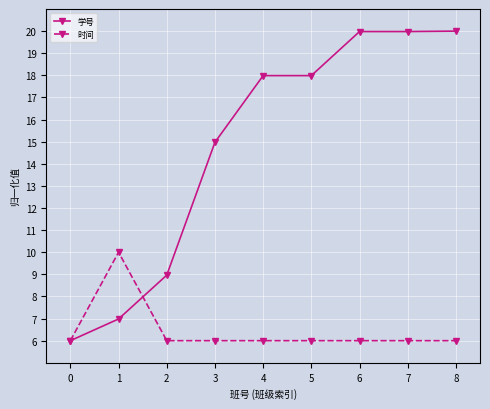

The 学号 series shows 20.0 at 6. True or false?

True